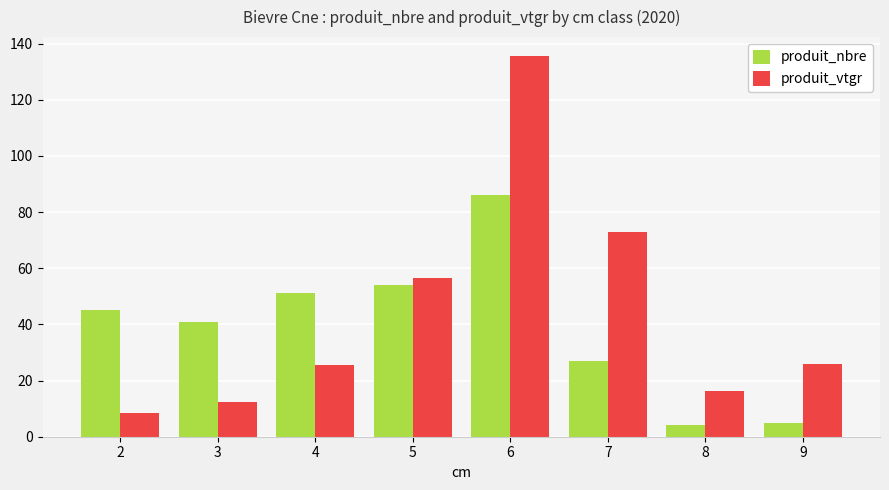

How many bars are there in total?

16